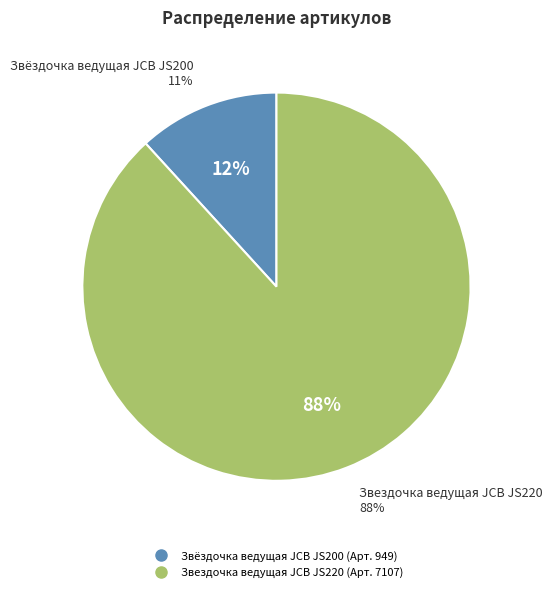

Which category accounts for the majority?

Звездочка ведущая JCB JS220